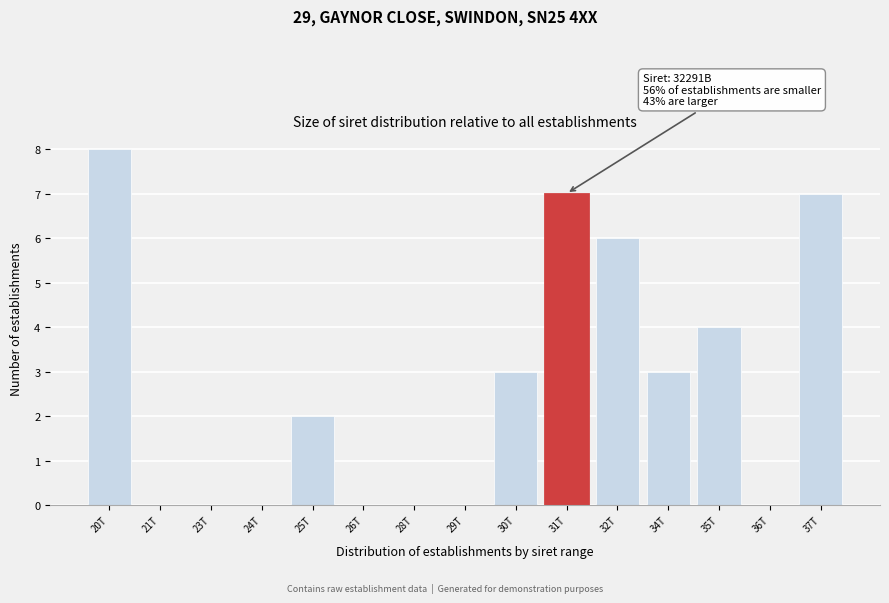

Reading left to right, what are all the values shown in this chart?

20T=8	21T=0	23T=0	24T=0	25T=2	26T=0	28T=0	29T=0	30T=3	31T=7	32T=6	34T=3	35T=4	36T=0	37T=7